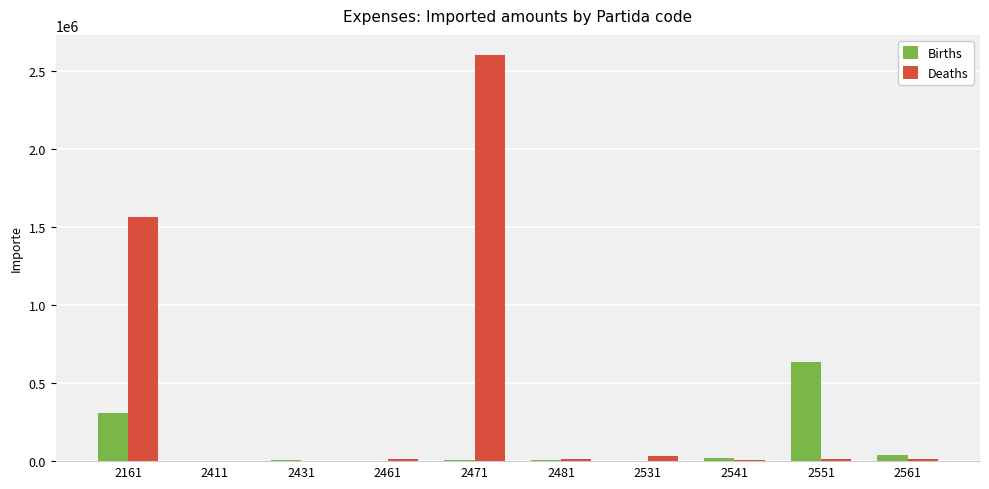

What is the difference between the Deaths values at 2561 and 2481?

3630.0